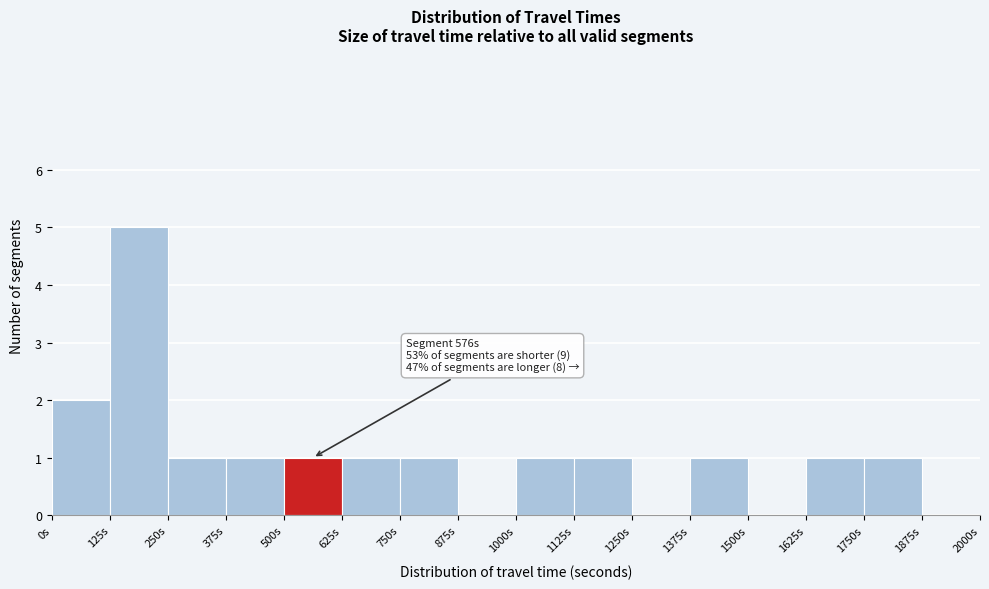

Over which range of the x-axis is the bar tallest?

125 to 250